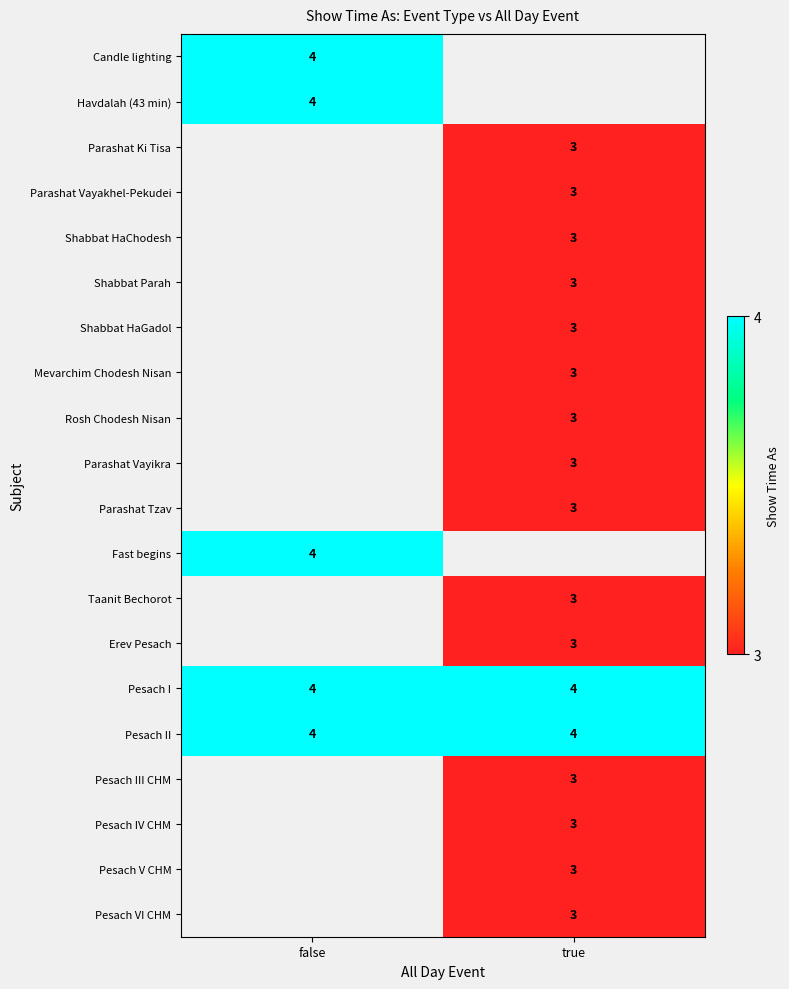

Is it true that Fast begins equals 4 at false?

True